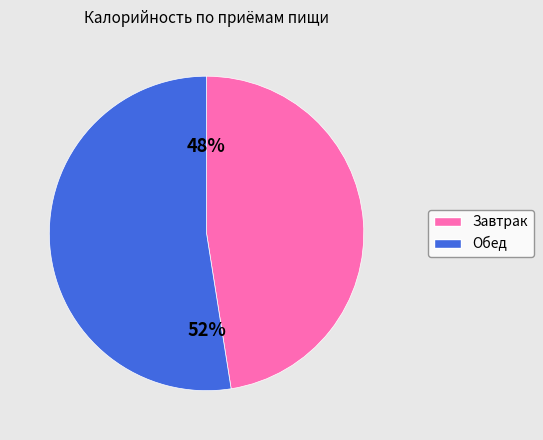

Approximately how many times larger is the value at Завтрак compared to Обед?

0.9